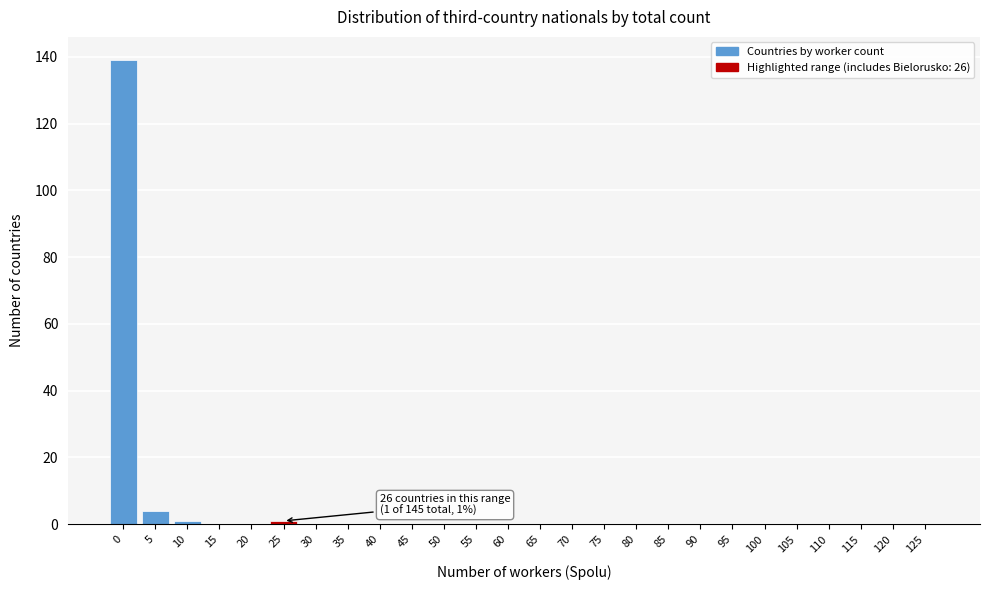

Reading right to left, what are all the values shown in this chart?

125=0	120=0	115=0	110=0	105=0	100=0	95=0	90=0	85=0	80=0	75=0	70=0	65=0	60=0	55=0	50=0	45=0	40=0	35=0	30=0	25=1	20=0	15=0	10=1	5=4	0=139